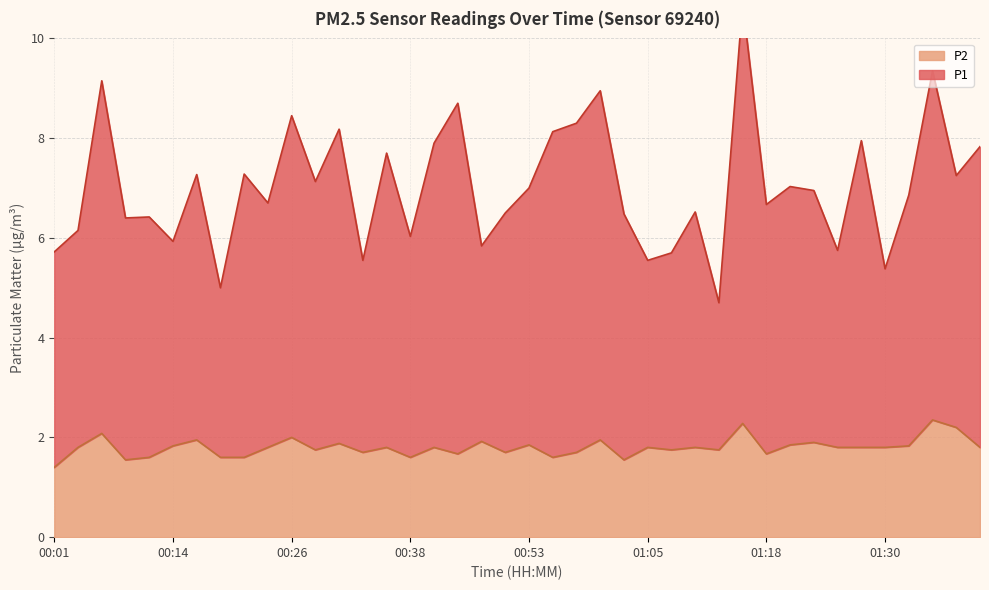

What is the difference between the P2 values at 00:09 and 00:41?

0.2